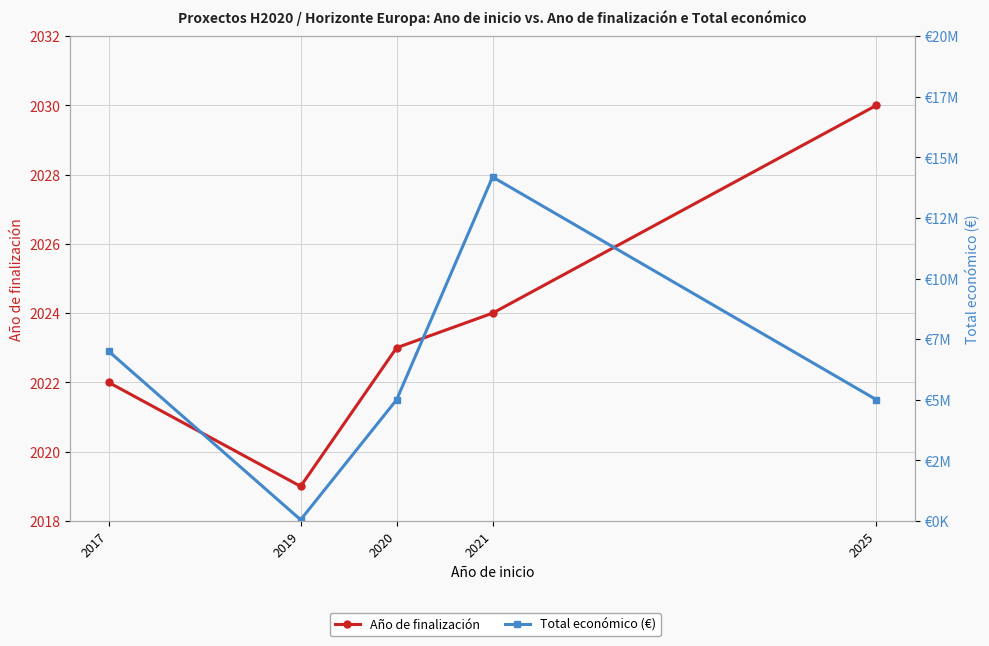

Reading left to right, what are all the values shown in this chart?

Año de finalización: 2022	2019	2023	2024	2030
Total económico (€): 6999999	50000	4999393	14186402	4999137